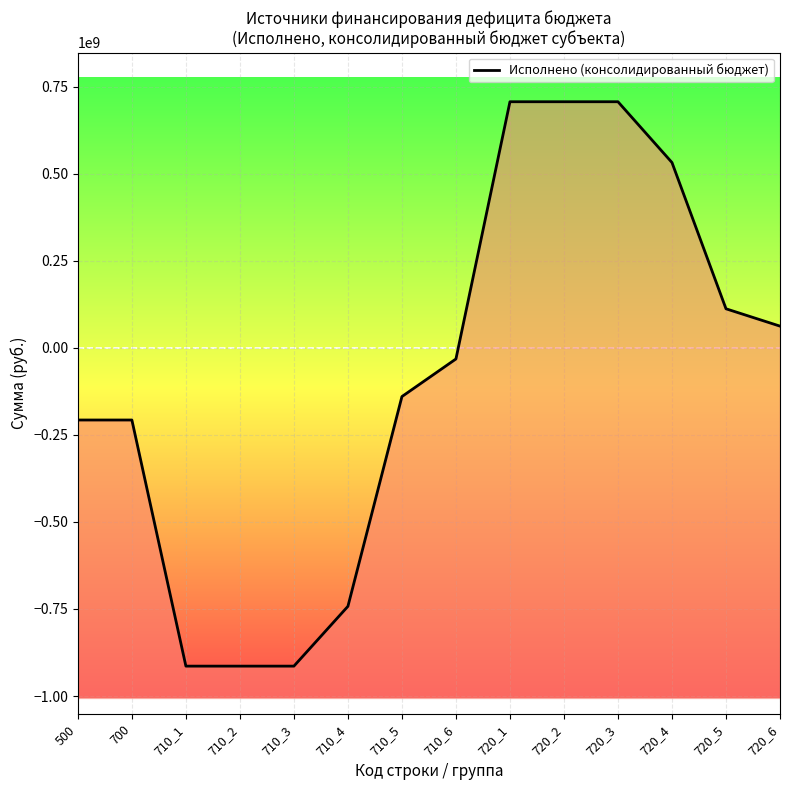

What is the maximum value shown in the chart?

706901018.5